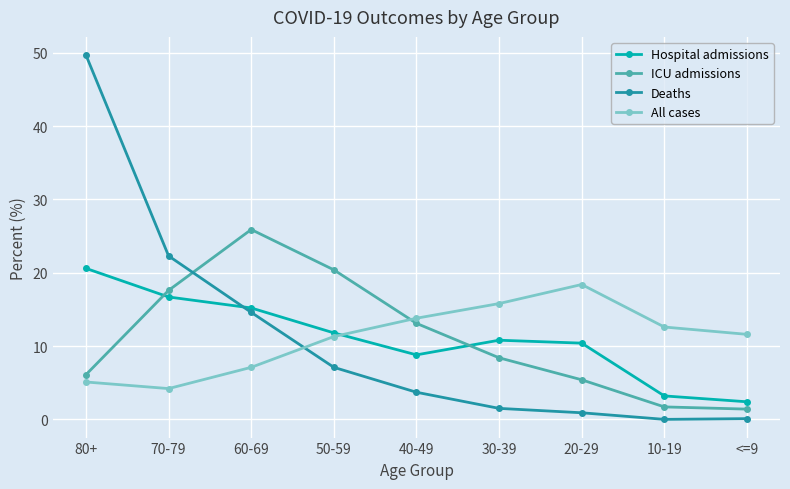

What is the total value across all series at 70-79?

60.8